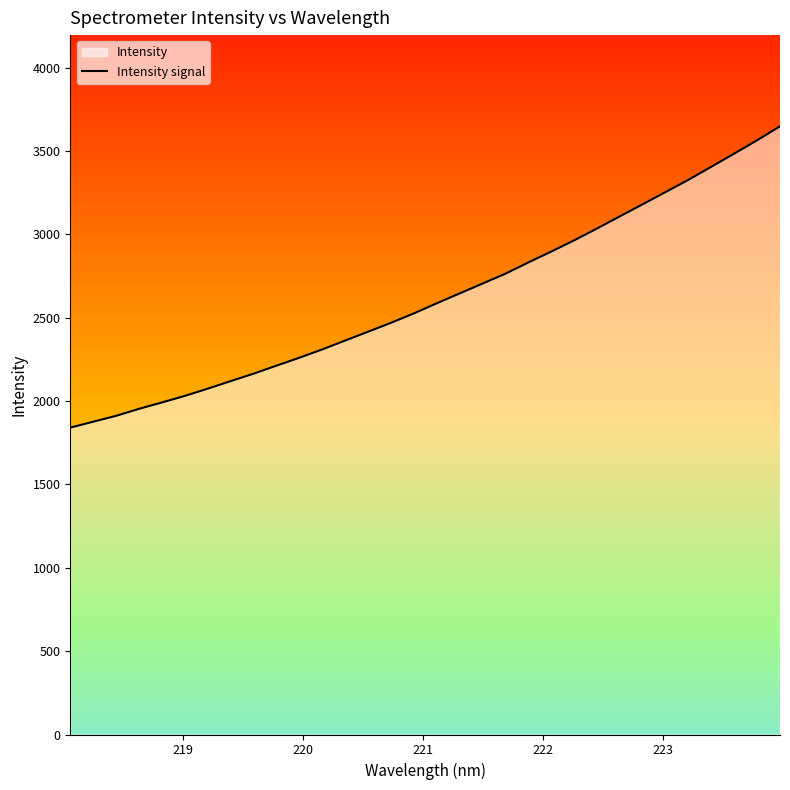

Reading left to right, extract all data points from this chart.

1841.2	1876.6	1912.0	1953.9	1992.3	2031.6	2075.0	2120.2	2164.9	2213.0	2260.6	2310.6	2363.7	2416.8	2470.1	2526.5	2587.3	2646.4	2705.6	2764.8	2832.2	2897.5	2964.8	3035.7	3108.9	3181.6	3254.8	3328.2	3406.4	3485.2	3565.2	3648.9